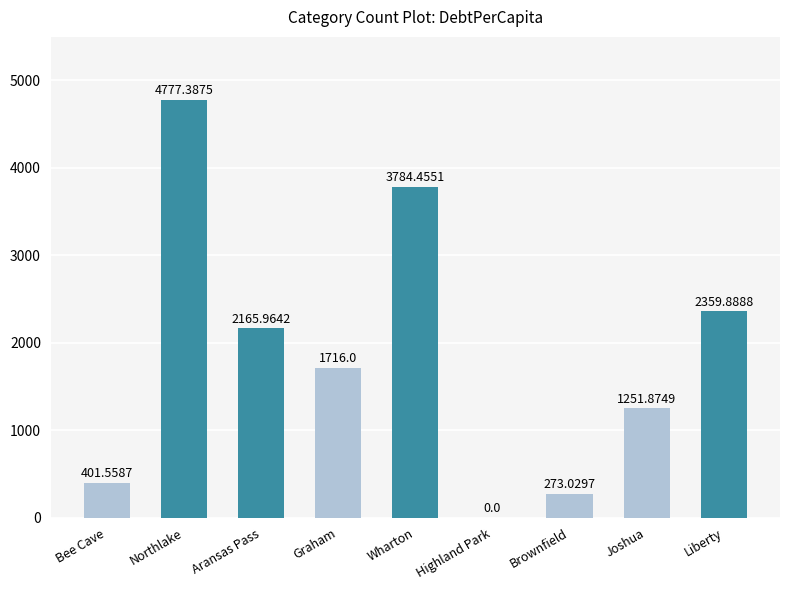

Reading left to right, list all the values displayed in this chart.

Bee Cave=401.6	Northlake=4777.4	Aransas Pass=2166.0	Graham=1716.0	Wharton=3784.5	Highland Park=0.0	Brownfield=273.0	Joshua=1251.9	Liberty=2359.9